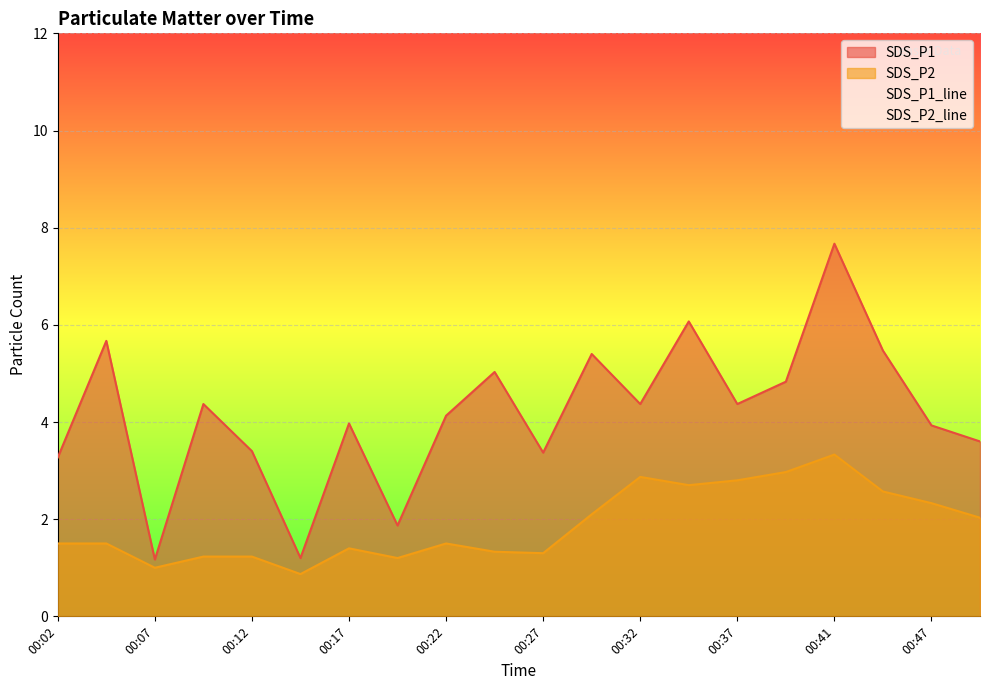

Is the value of SDS_P1 at 00:39 greater than the value of SDS_P2 at 00:39?

Yes